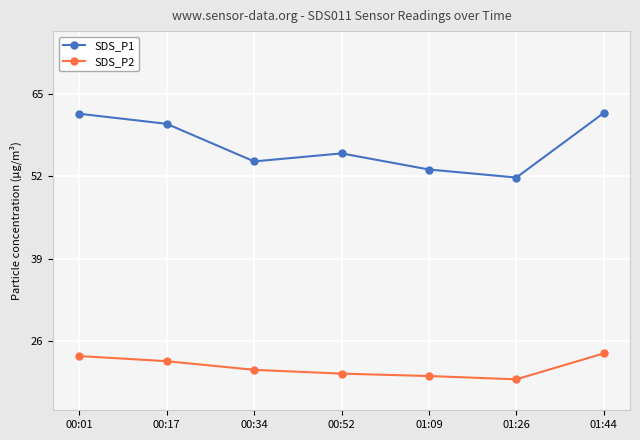

True or false: SDS_P1 has a value of 61.9 at 00:01.

True